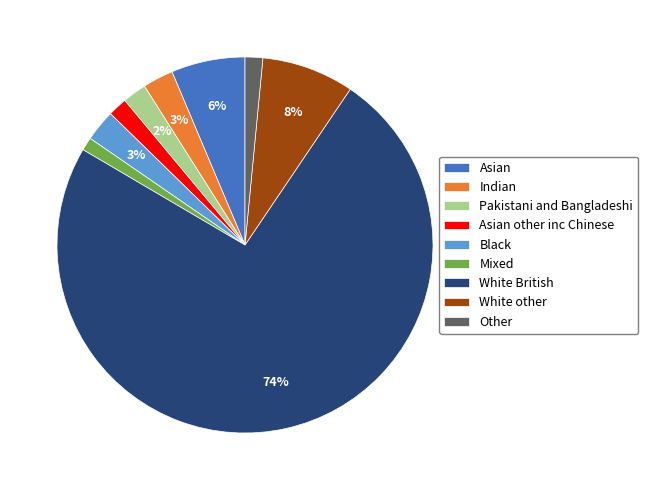

Count the number of slices in the pie.

9